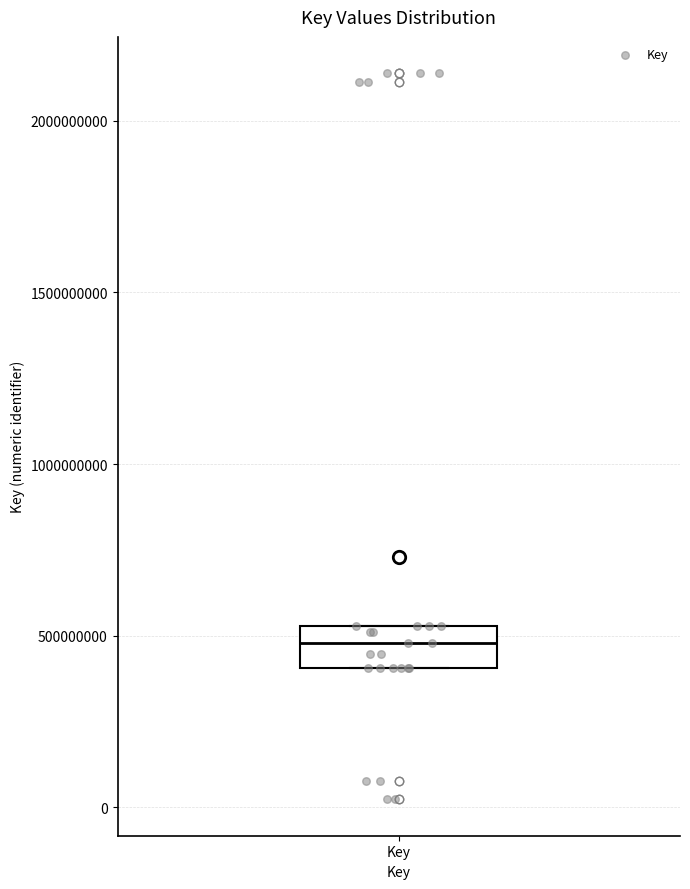

Read this box plot against the y-axis: the position of the median line, the range covered by the box, and the ends of both whiskers. The values are not printed on the chart, so give them approximately, as read against the axis.

median 500000000, box 400000000 to 550000000, whiskers 400000000 to 550000000